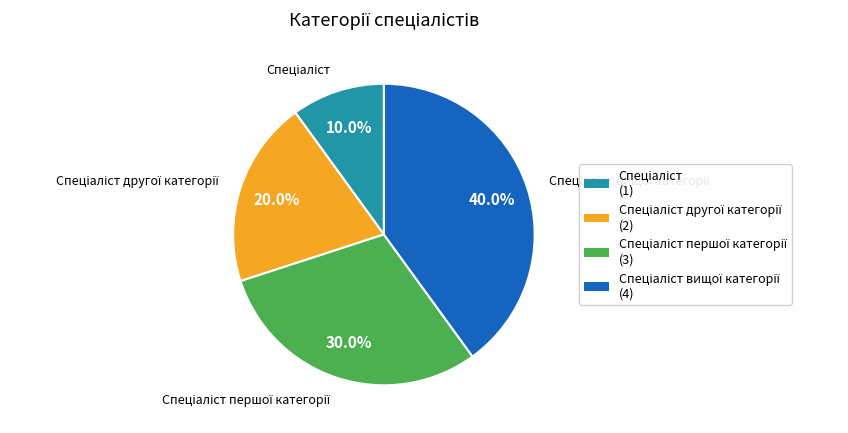

Does any single category account for the majority?

No